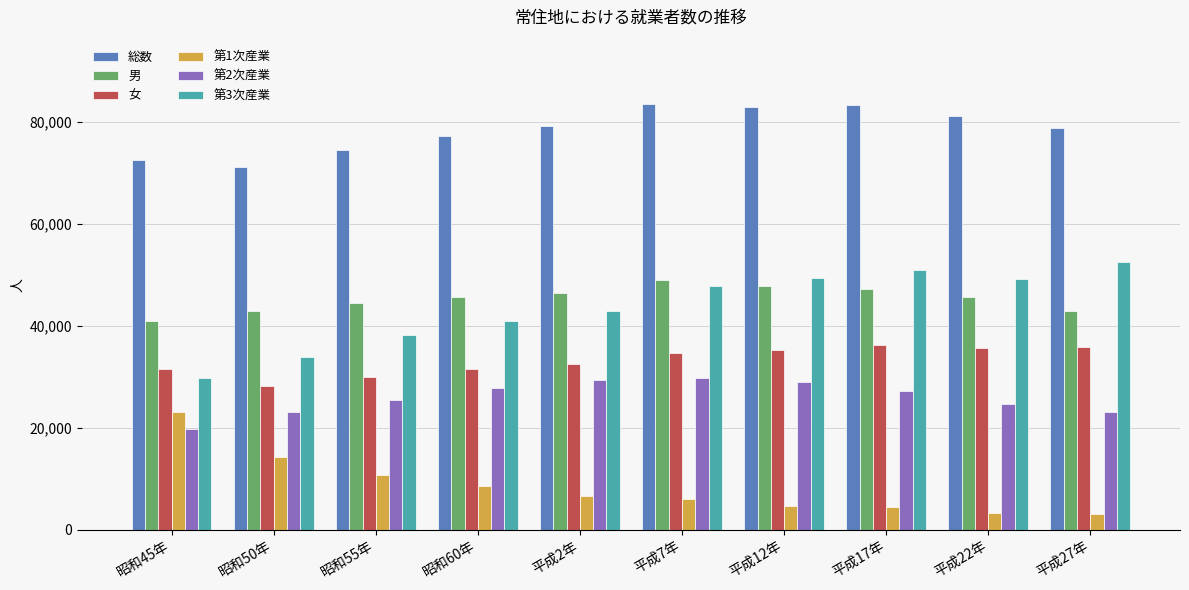

What is the difference between the highest and lowest values at 平成2年?

72497